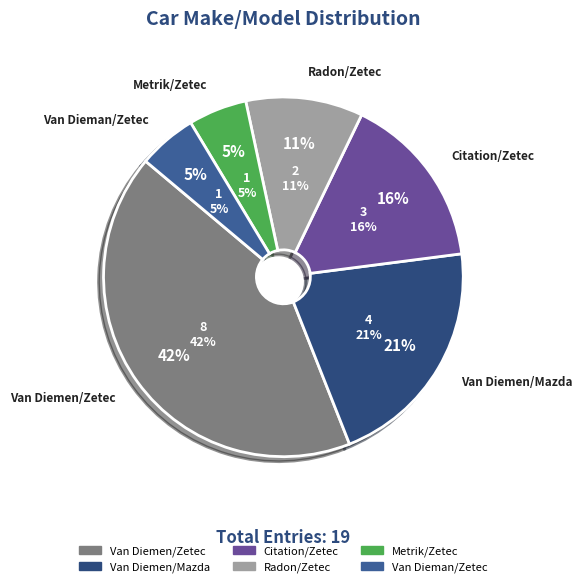

What percentage do Metrik/Zetec and Radon/Zetec together represent?

15.8%